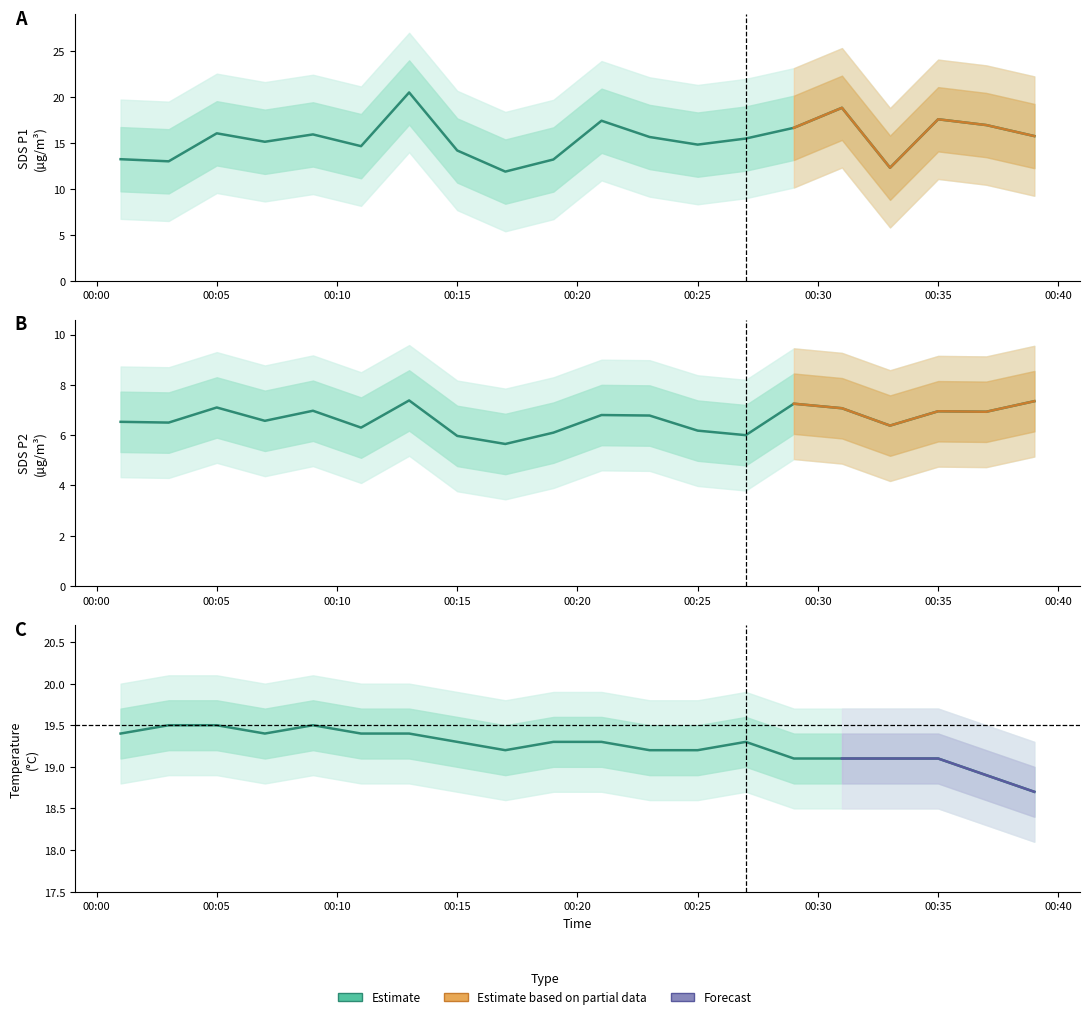

How many data points does each series have?

20